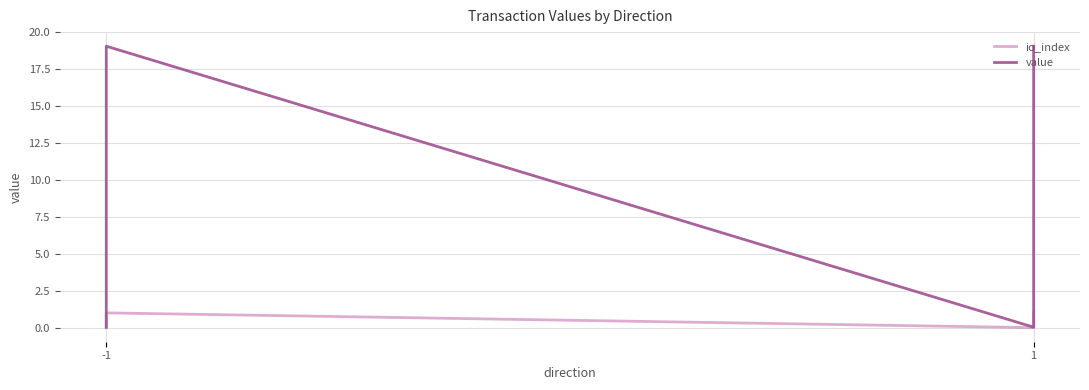

Where is value nearest to the value 9?

-1